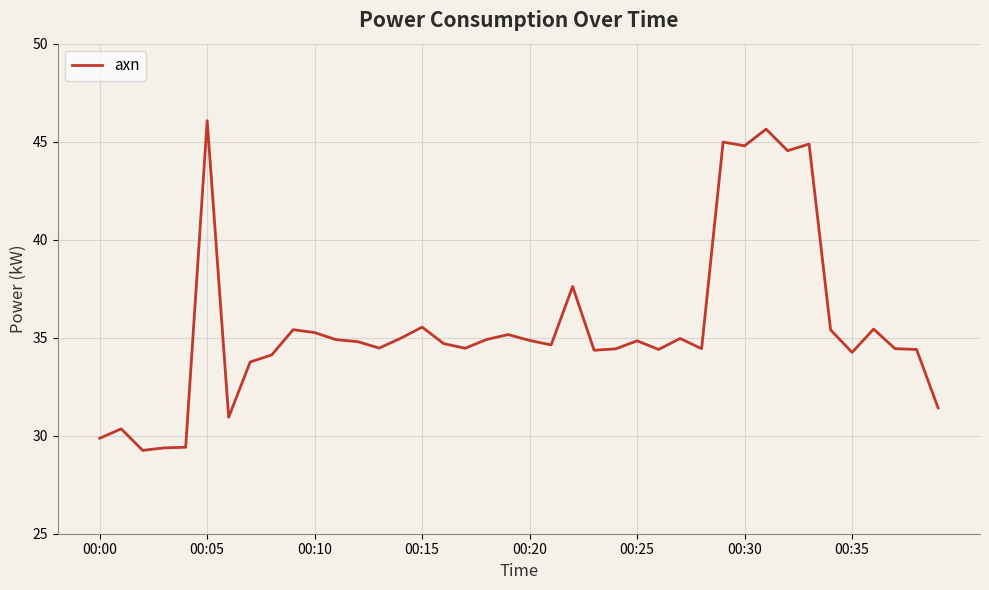

What is the maximum value shown in the chart?

46.1